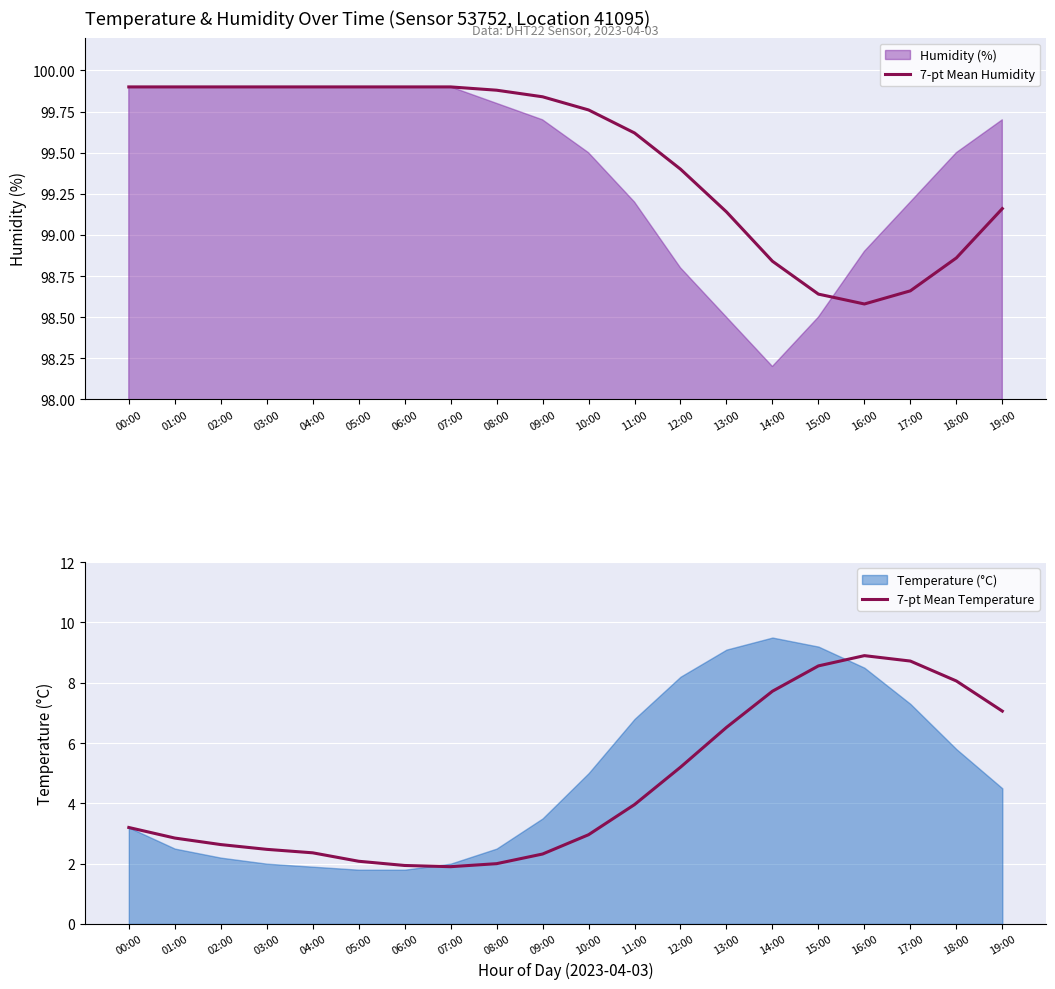

True or false: 7-pt Mean Humidity and 7-pt Mean Temperature intersect in this chart.

False